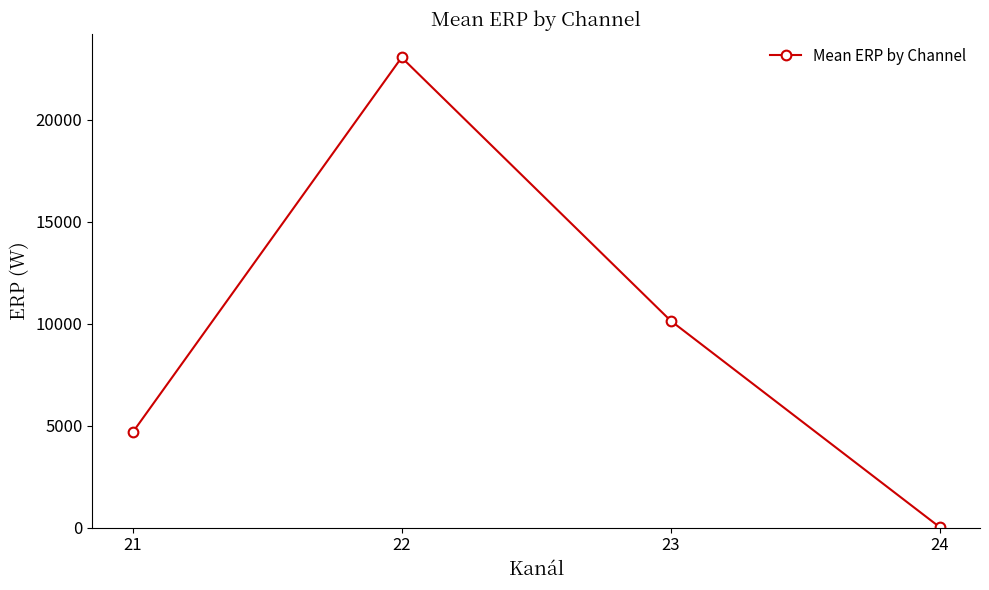

Where does the data first go above 10150?

22